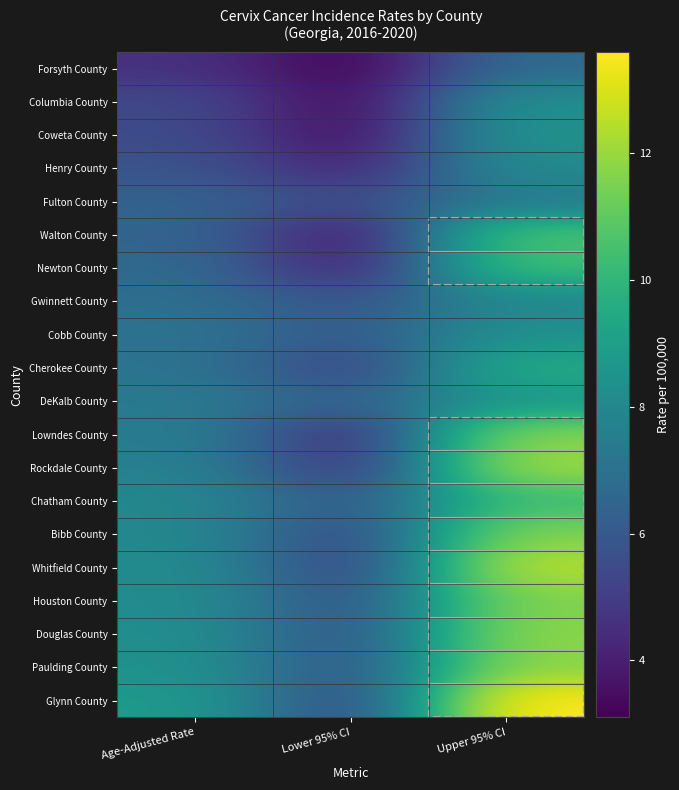

Between Lower 95% CI and Upper 95% CI, which is larger?

Upper 95% CI